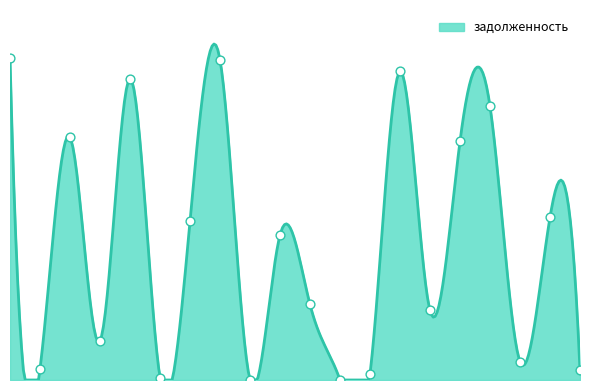

What is the ratio of the value at 17 to the value at 15?

3.9